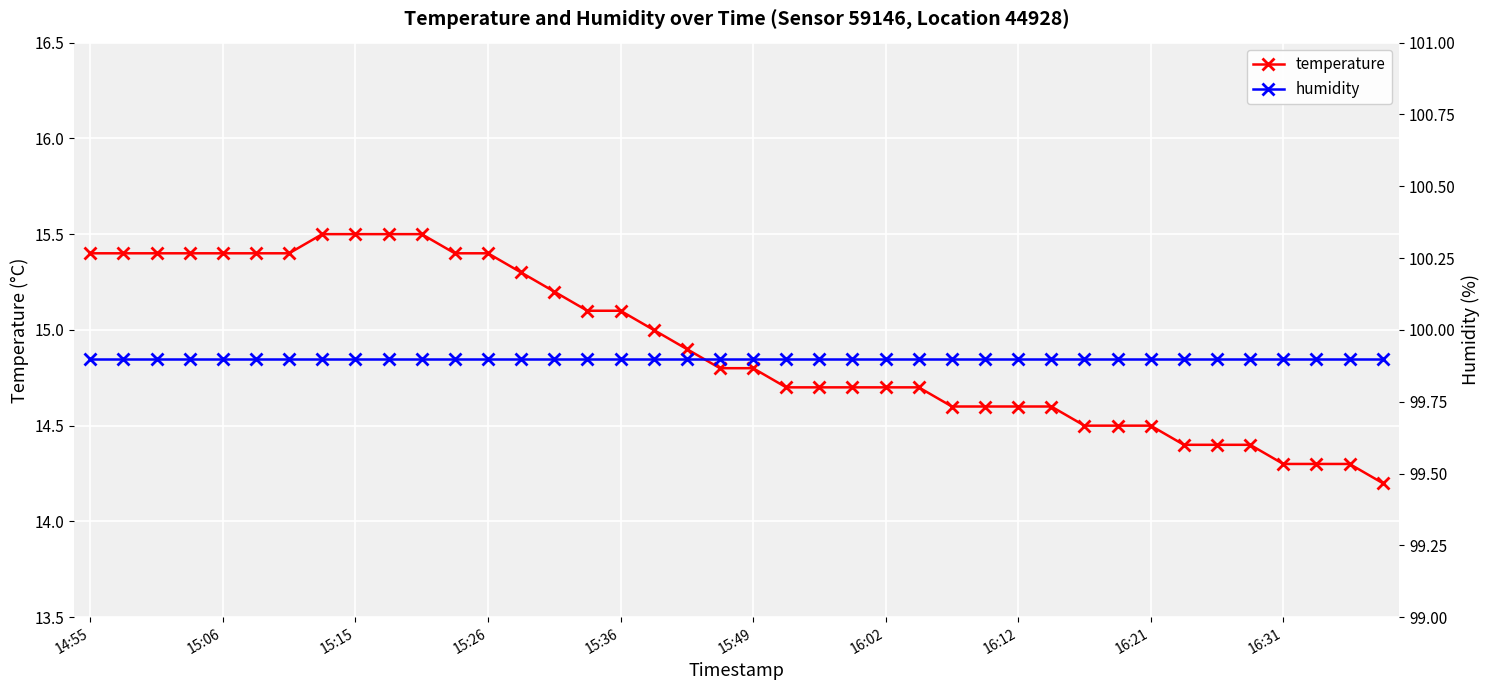

Rank the series at 11 from highest to lowest value.

humidity, temperature